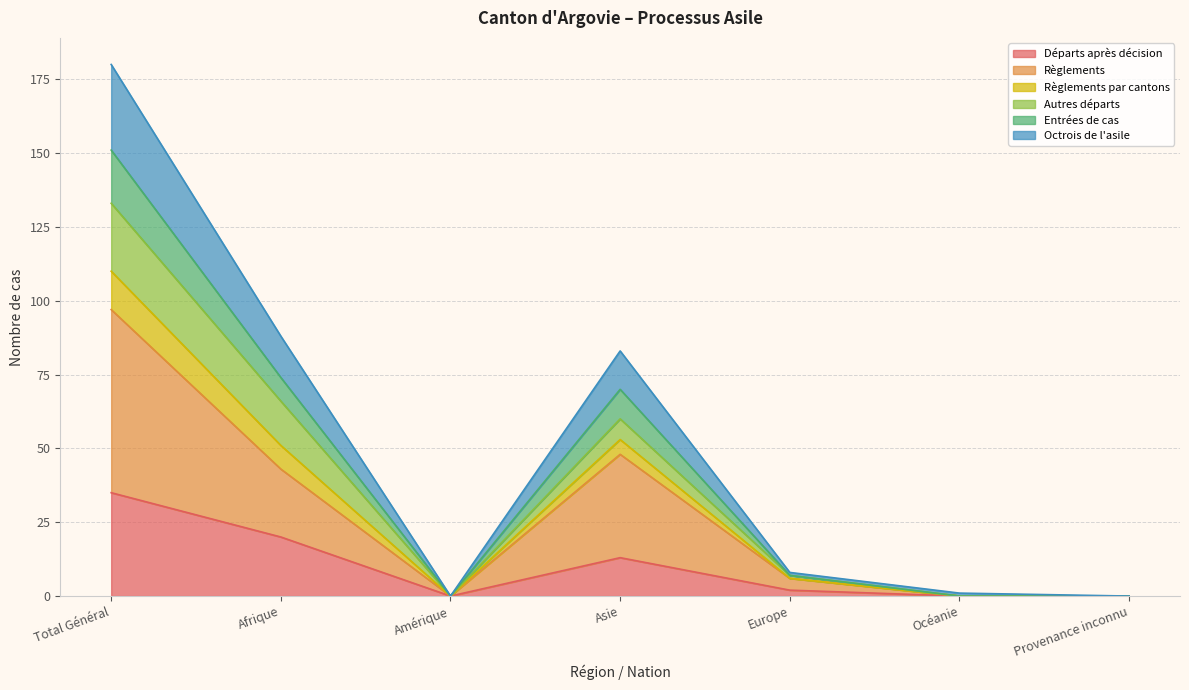

At which category is the sum across all series the highest?

Total Général